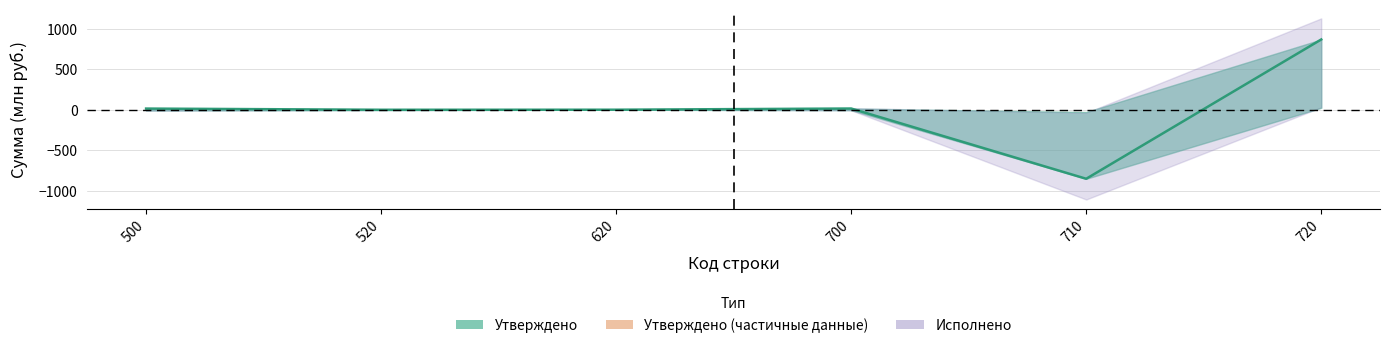

How many negative values are there?

2